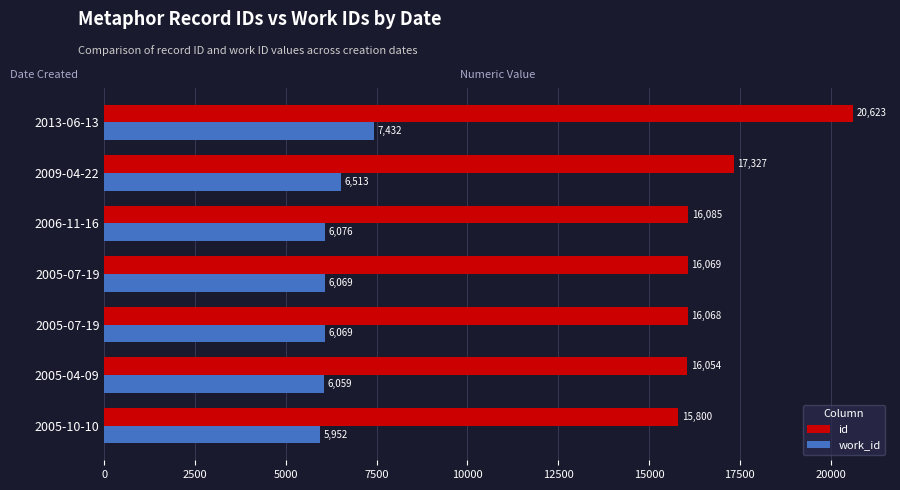

Count the number of data series in this chart.

2